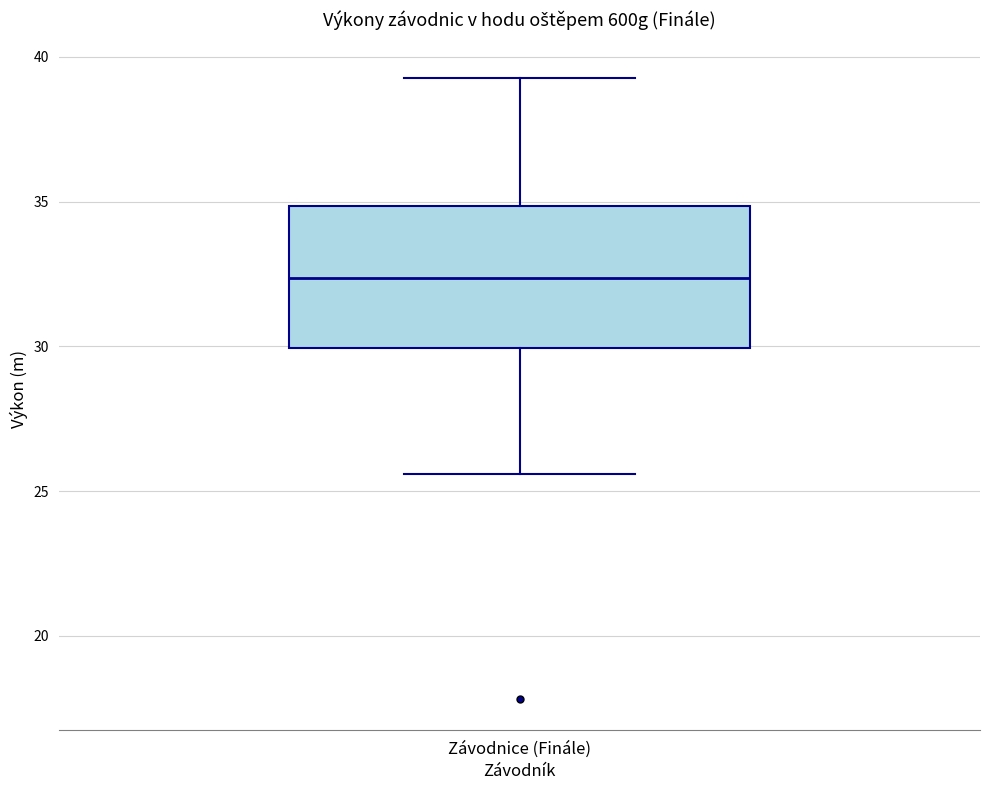

Transcribe this box plot: give where the median line is, the range the box spans, and where the two whiskers end, as read against the y-axis. The values are not printed on the chart, so give them approximately, as read against the axis.

median 32.5, box 30.0 to 35.0, whiskers 25.5 to 39.5